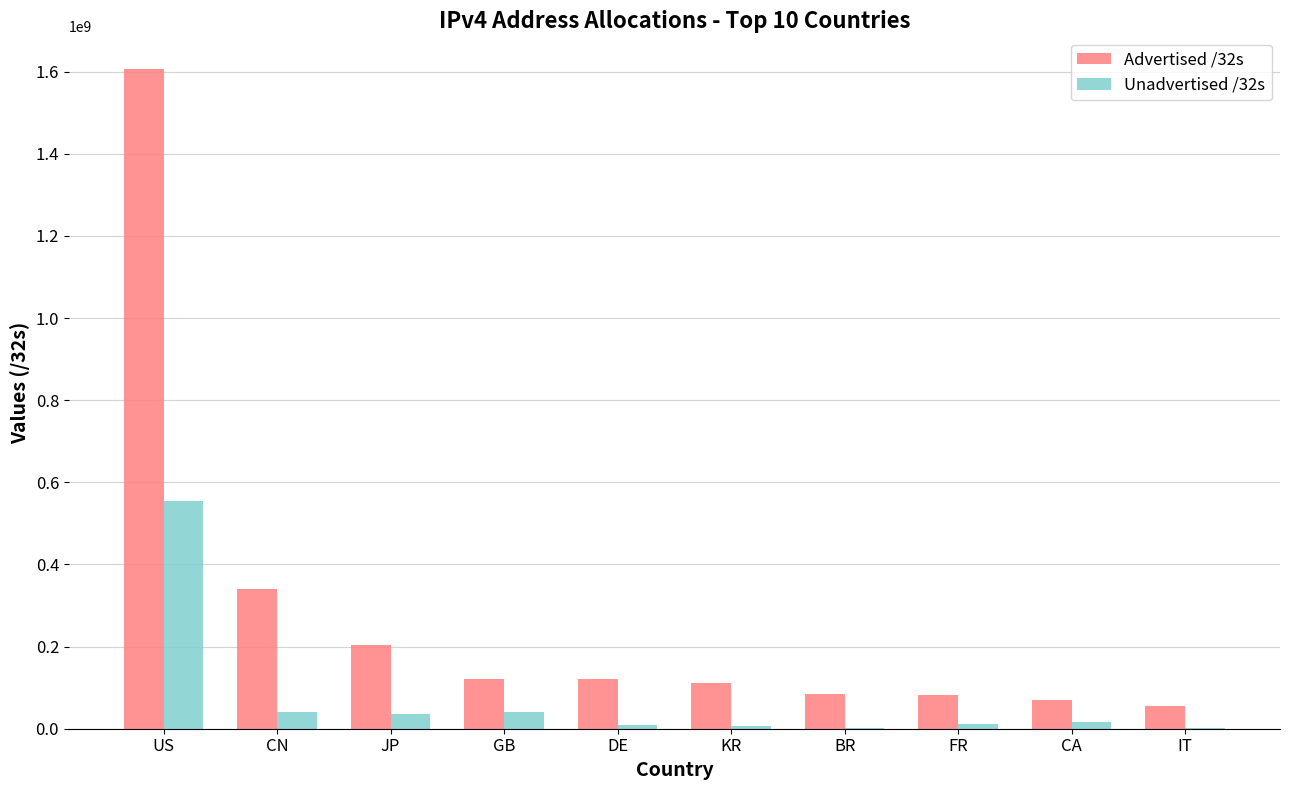

Is it true that Advertised /32s equals 122261272 at GB?

True